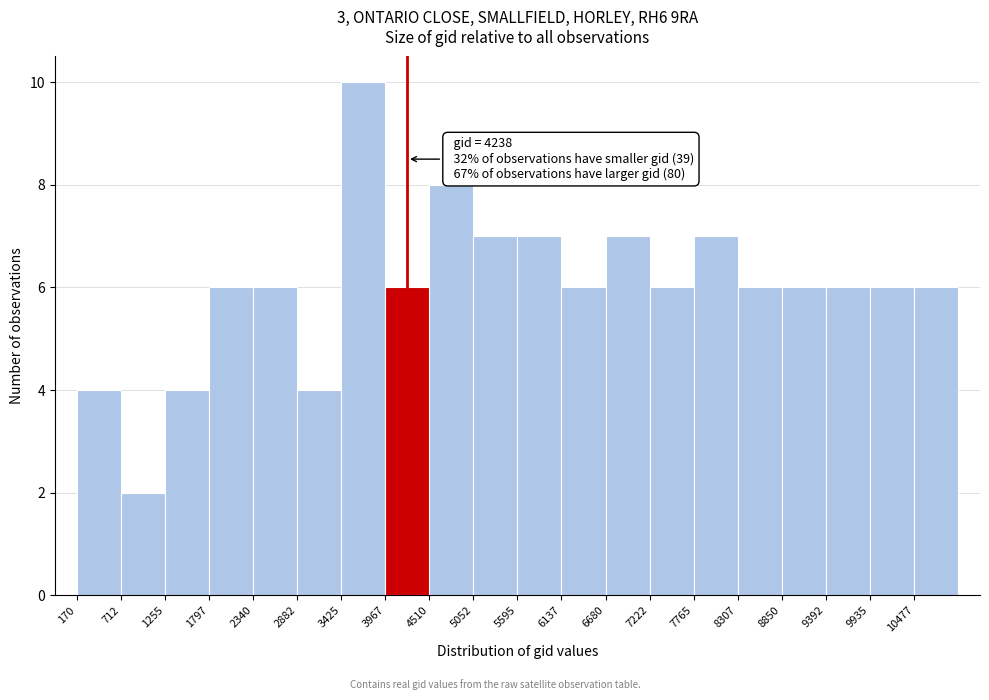

Over which range of the x-axis is the bar tallest?

3400 to 4000